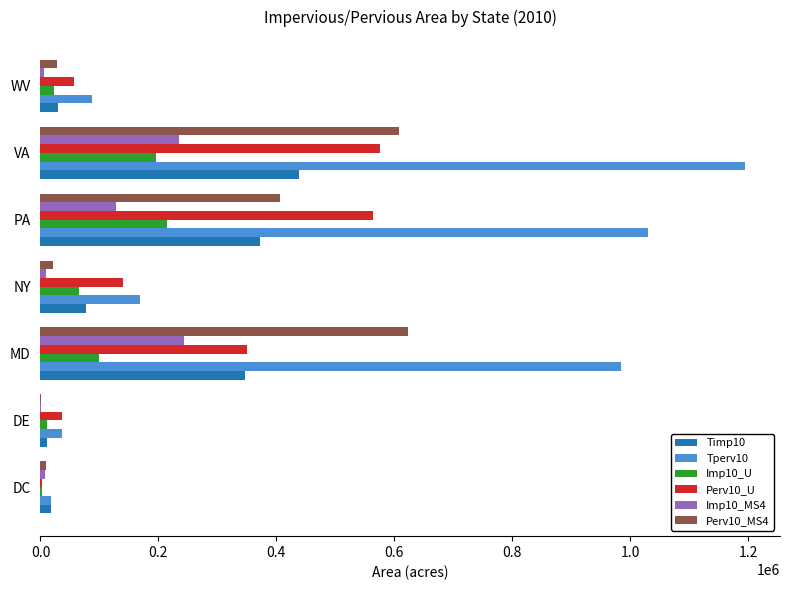

The value of Timp10 at PA is 99129.6. True or false?

False